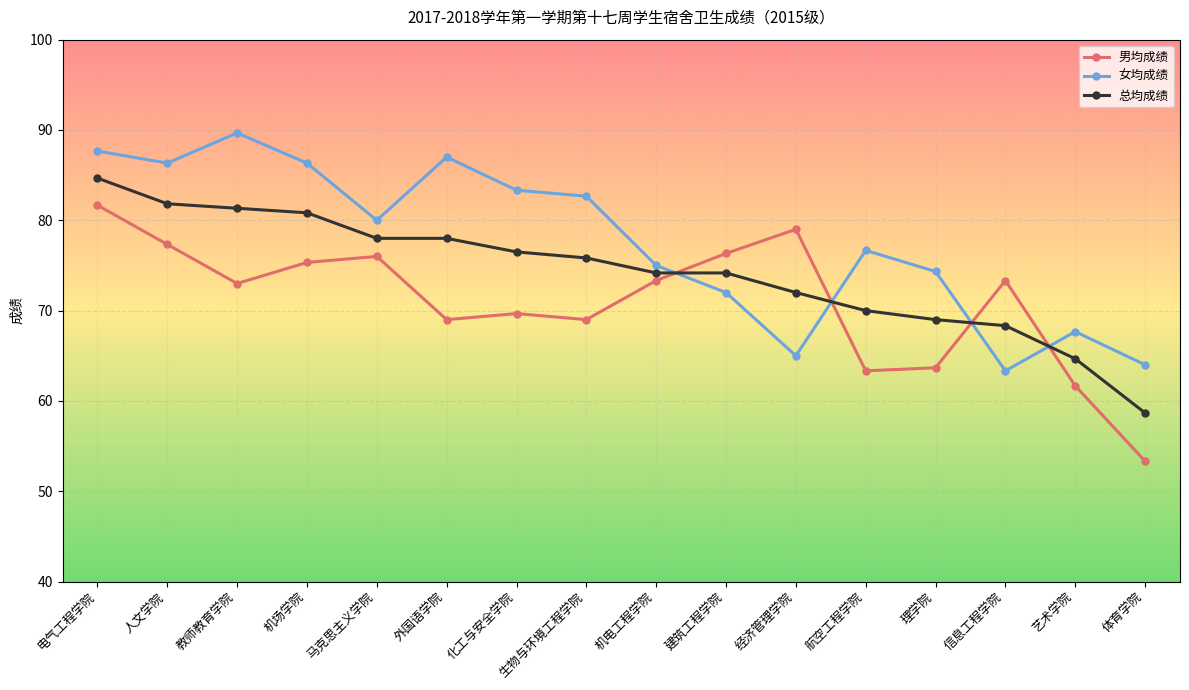

True or false: 女均成绩 has a value of 50.3 at 理学院.

False